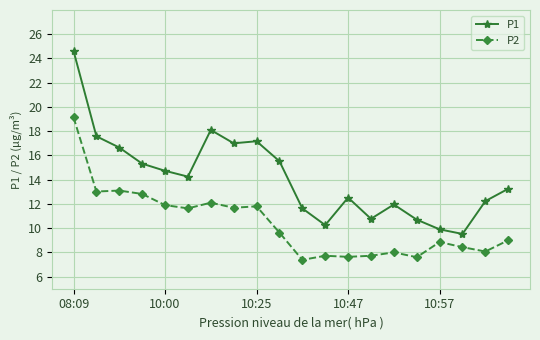

What are all the series names shown in the legend?

P1, P2